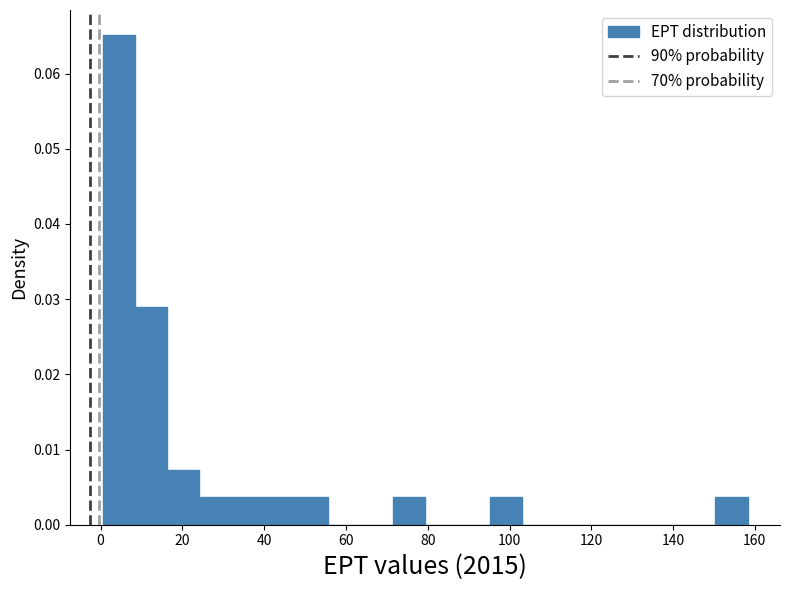

Around what value on the x-axis is the tallest bar? Give the approximate position of its centre, as read against the axis.

4